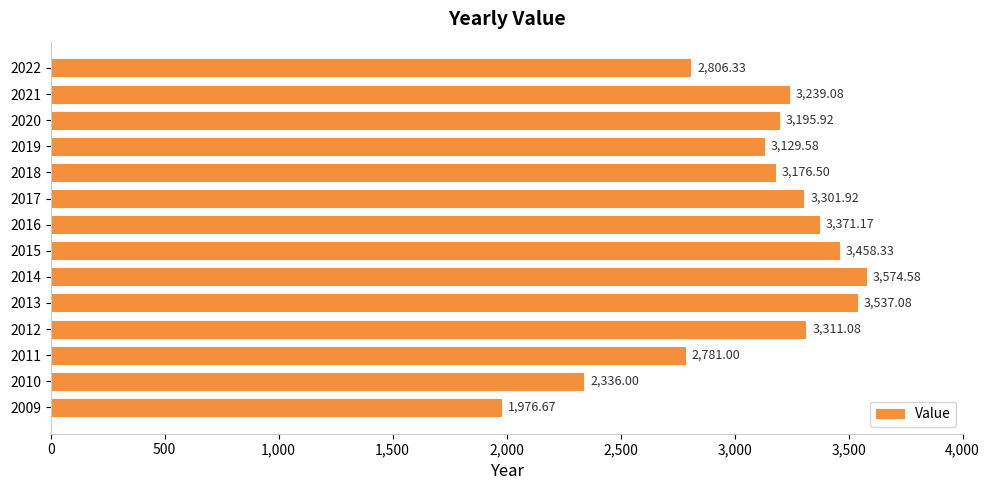

List the labels in order of value, smallest first.

2009, 2010, 2011, 2022, 2019, 2018, 2020, 2021, 2017, 2012, 2016, 2015, 2013, 2014